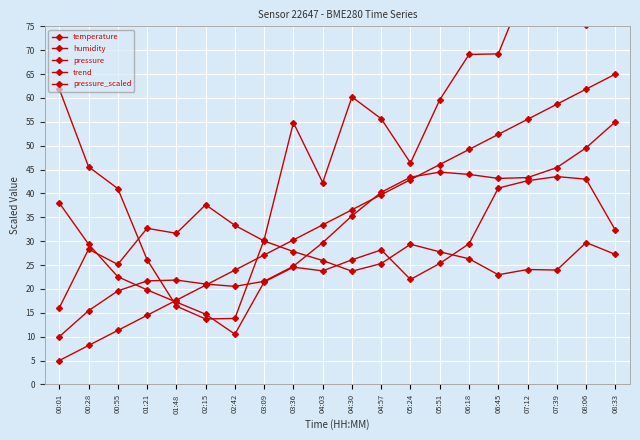

At which category is the sum across all series the highest?

08:33